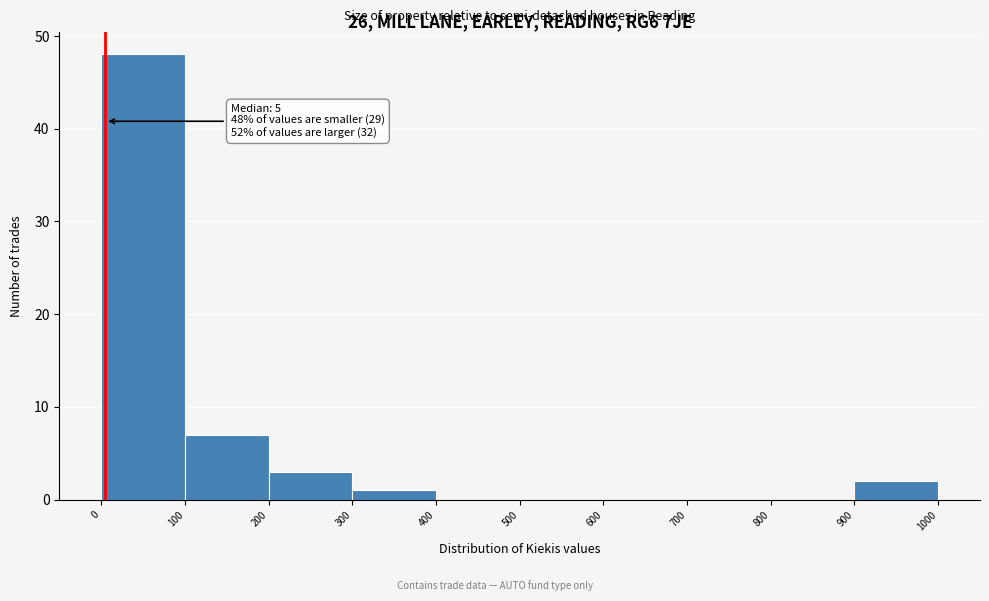

Over which range of the x-axis is the bar tallest?

0 to 100